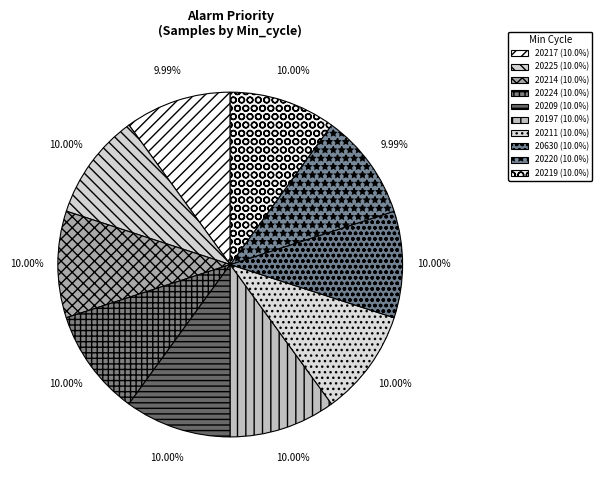

The 20217 slice represents 10% of the pie. True or false?

True